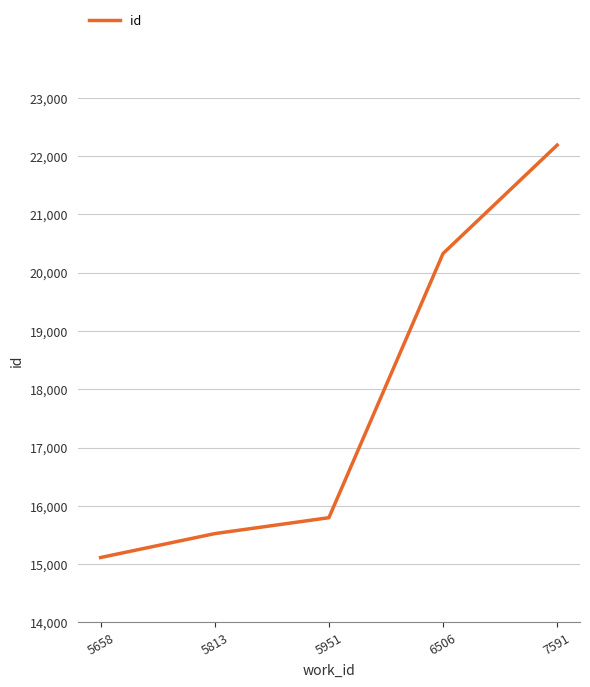

Rank the categories by value from highest to lowest.

7591, 6506, 5951, 5813, 5658